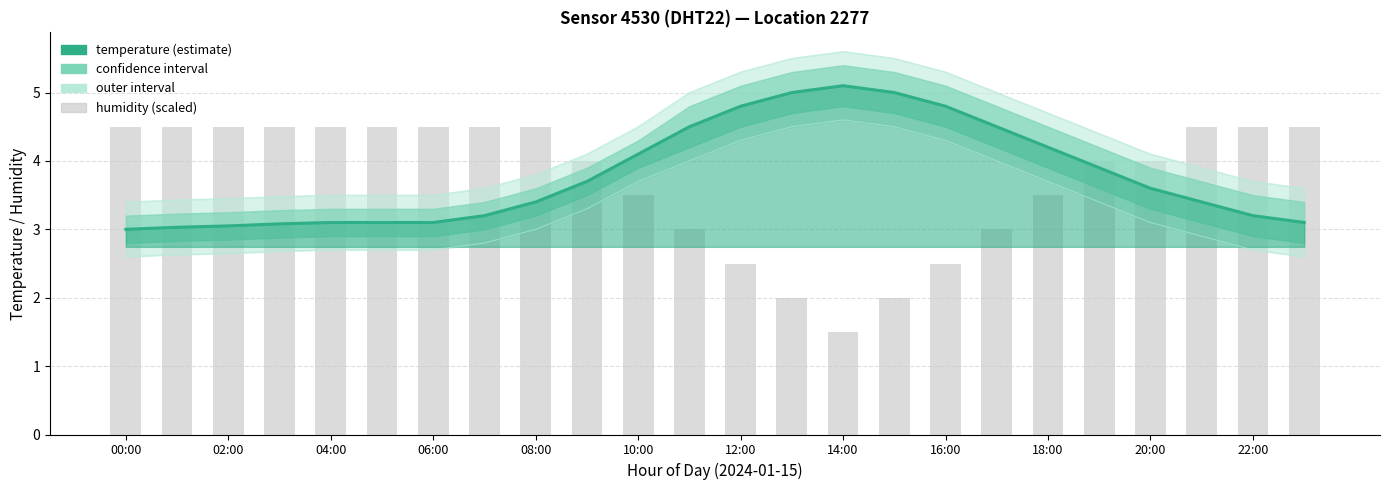

Which series has the largest total across all categories?

temperature